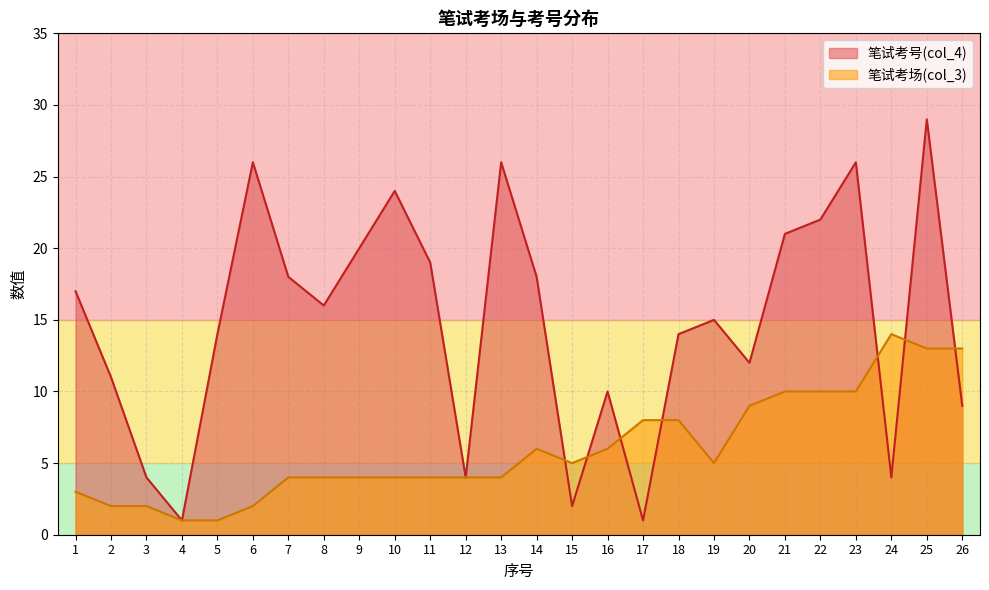

At which category is the sum across all series the highest?

25